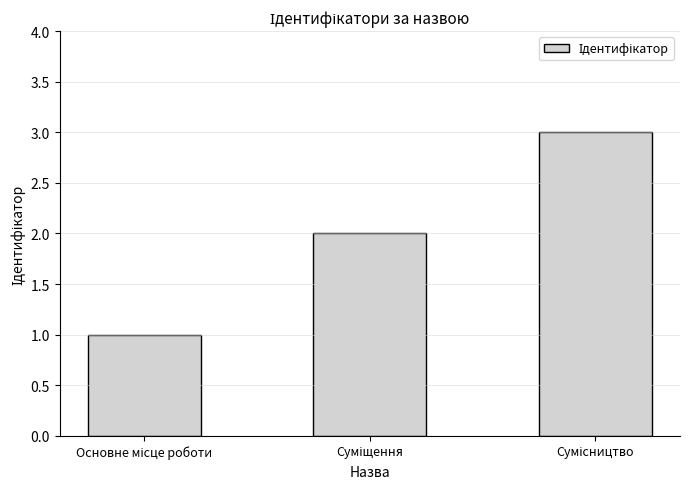

How many data points are less than 2?

1